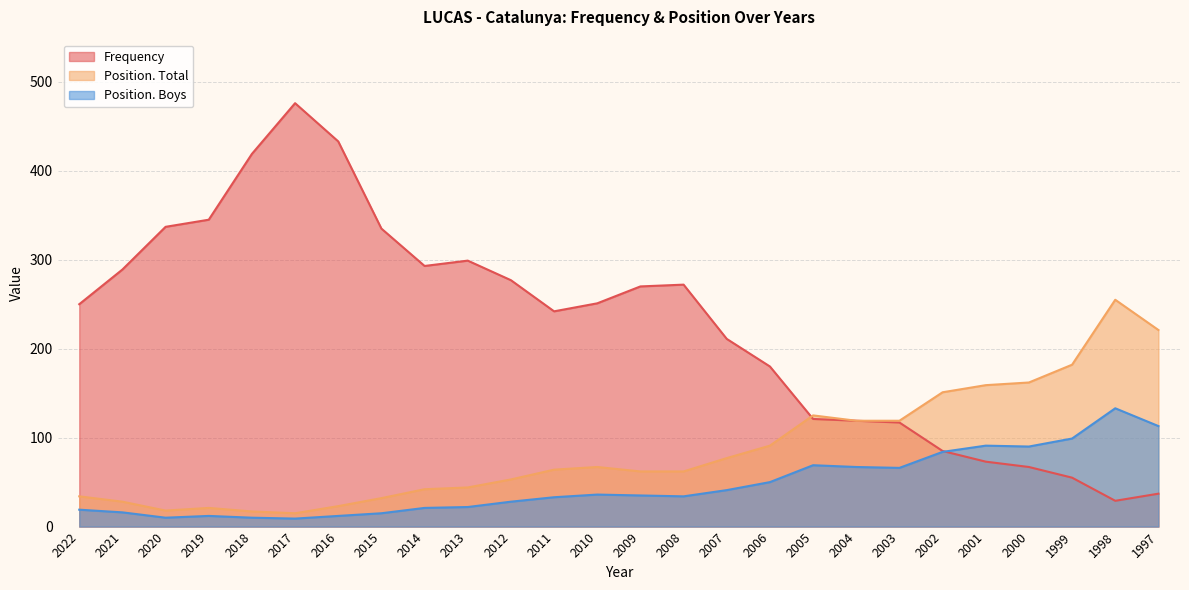

Which series has the largest total across all categories?

Frequency